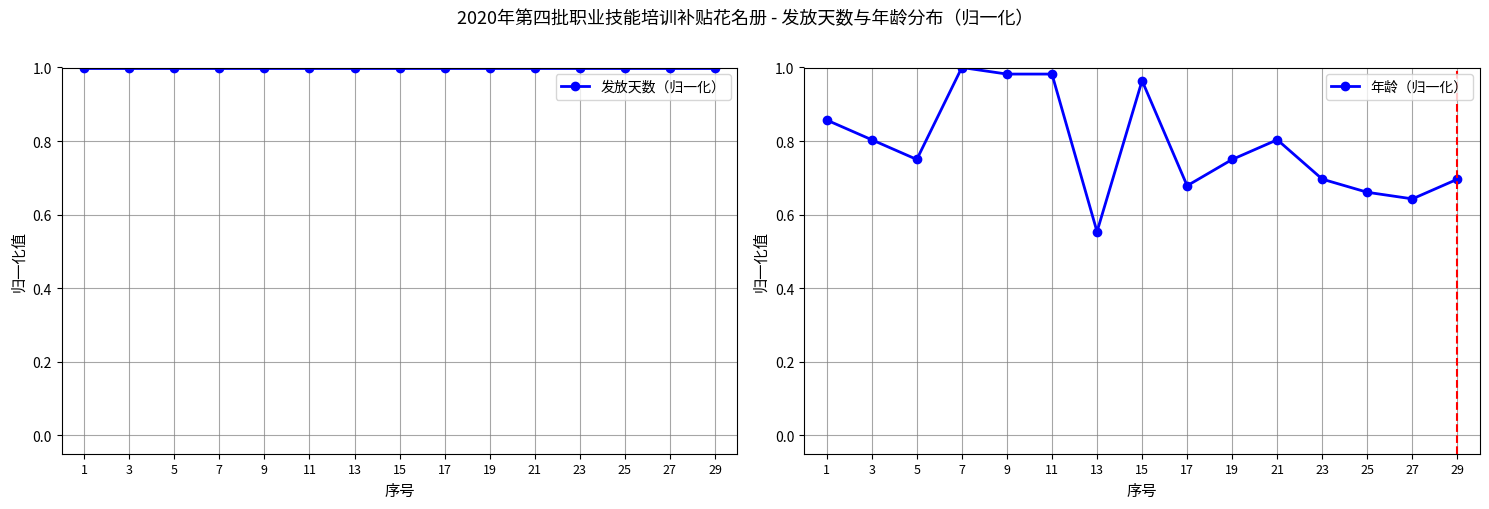

Which series has the widest spread of values?

年龄（归一化）